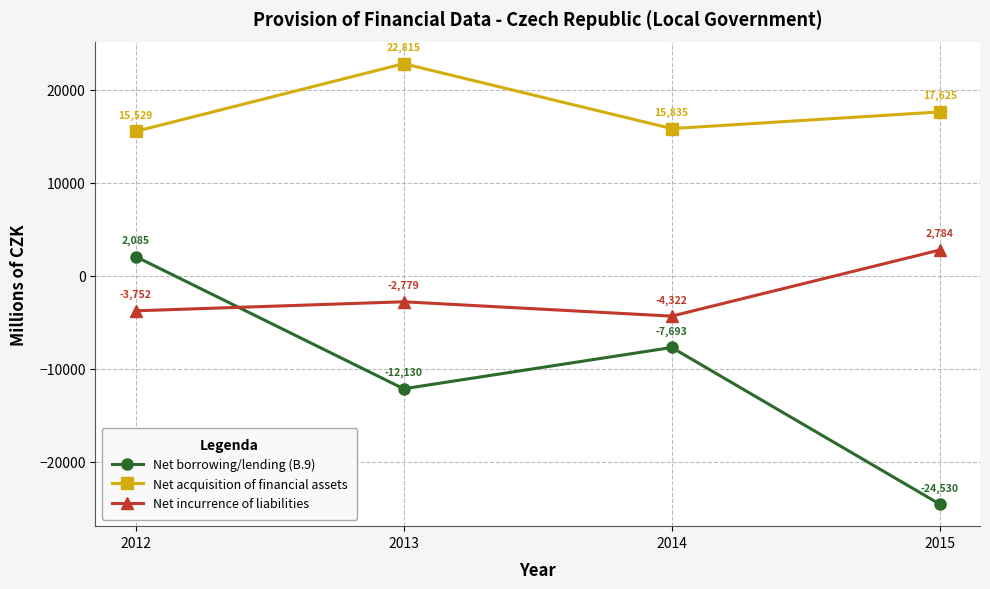

List the series in order of their peak value, highest first.

Net acquisition of financial assets, Net incurrence of liabilities, Net borrowing/lending (B.9)